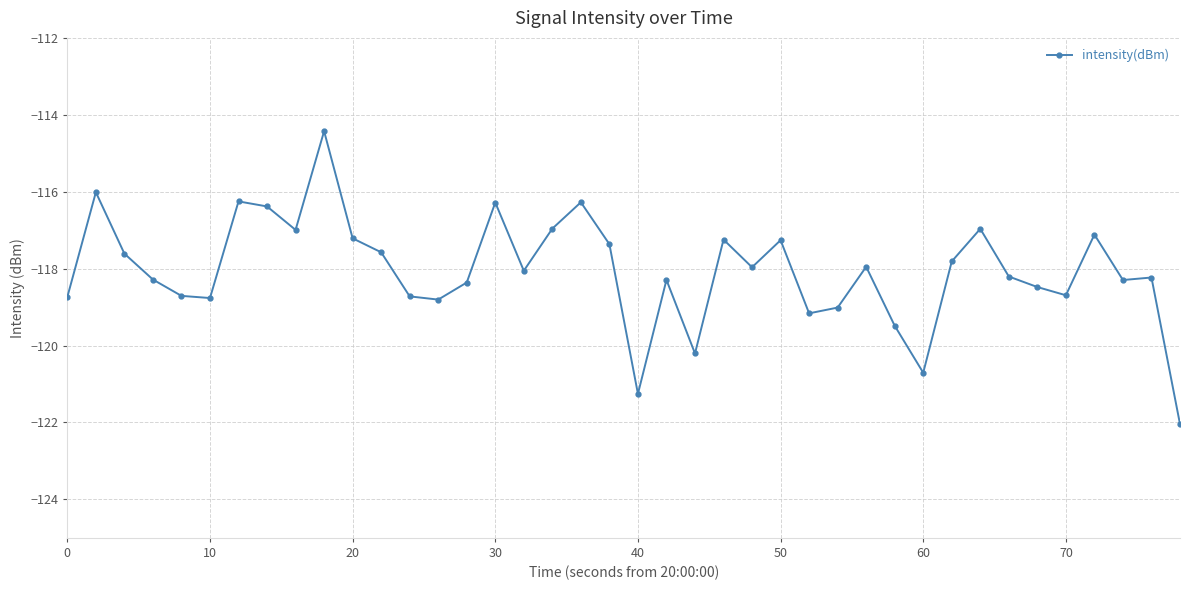

What is the smallest value displayed?

-122.0